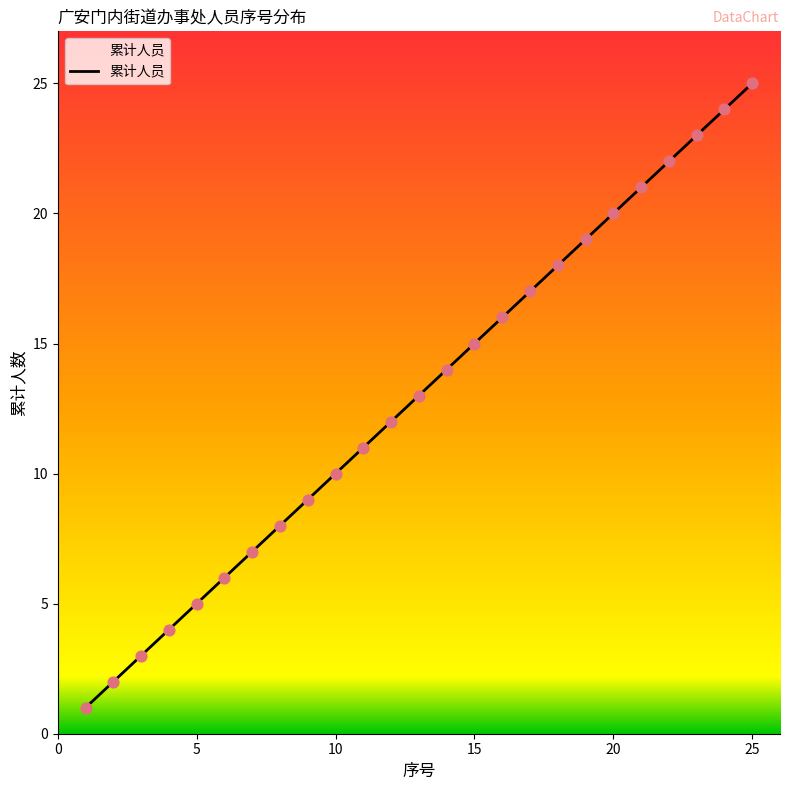

What is the maximum value shown in the chart?

25